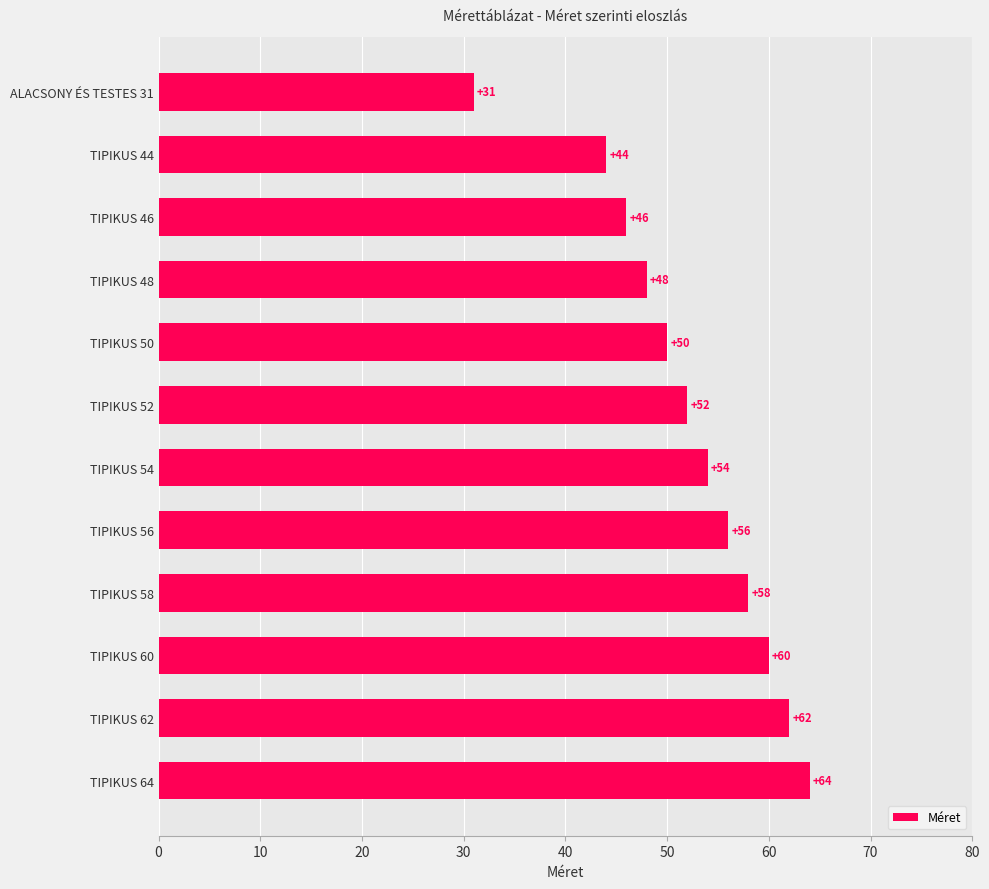

Between TIPIKUS 60 and TIPIKUS 62, which is larger?

TIPIKUS 62